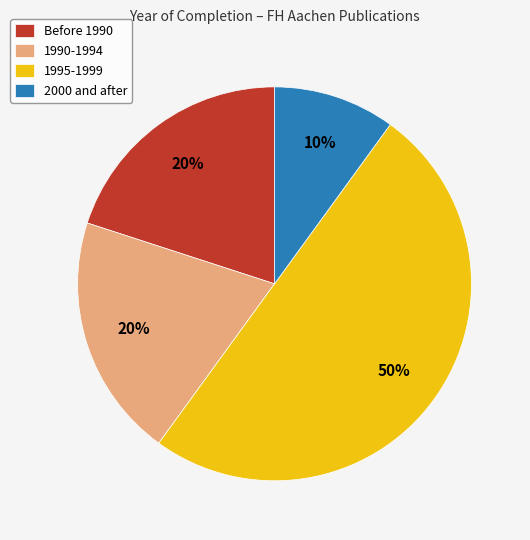

Approximately how many times larger is the value at 1995-1999 compared to 2000 and after?

5.0